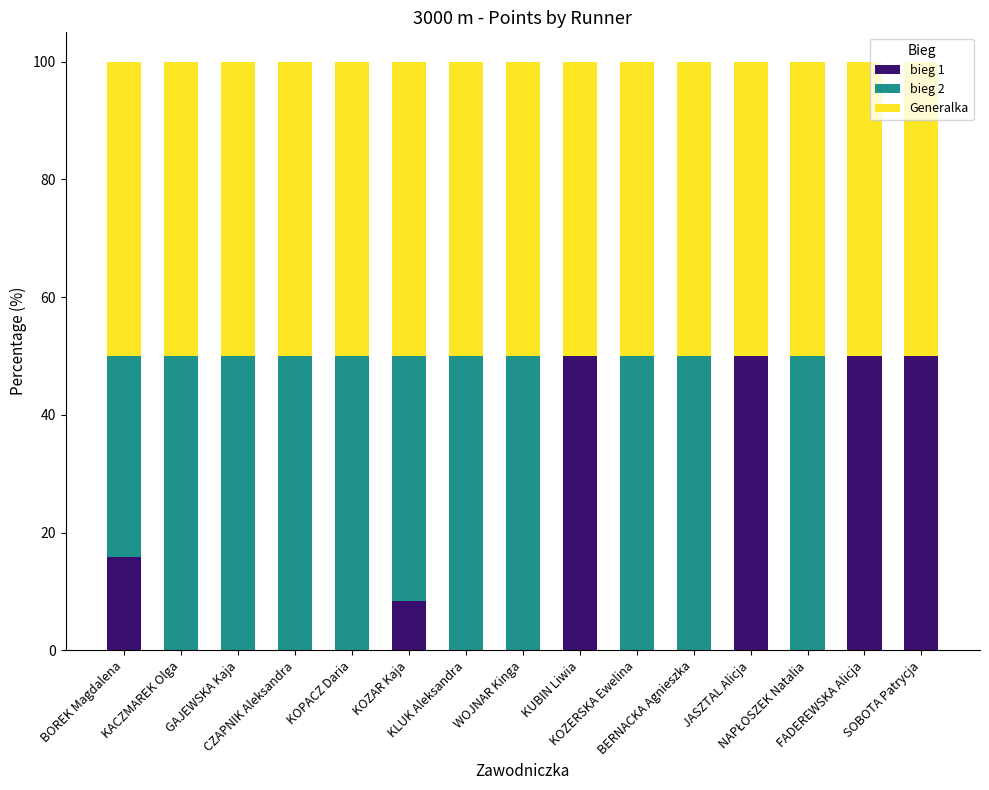

What is the sum of all bieg 1 values?

224.2